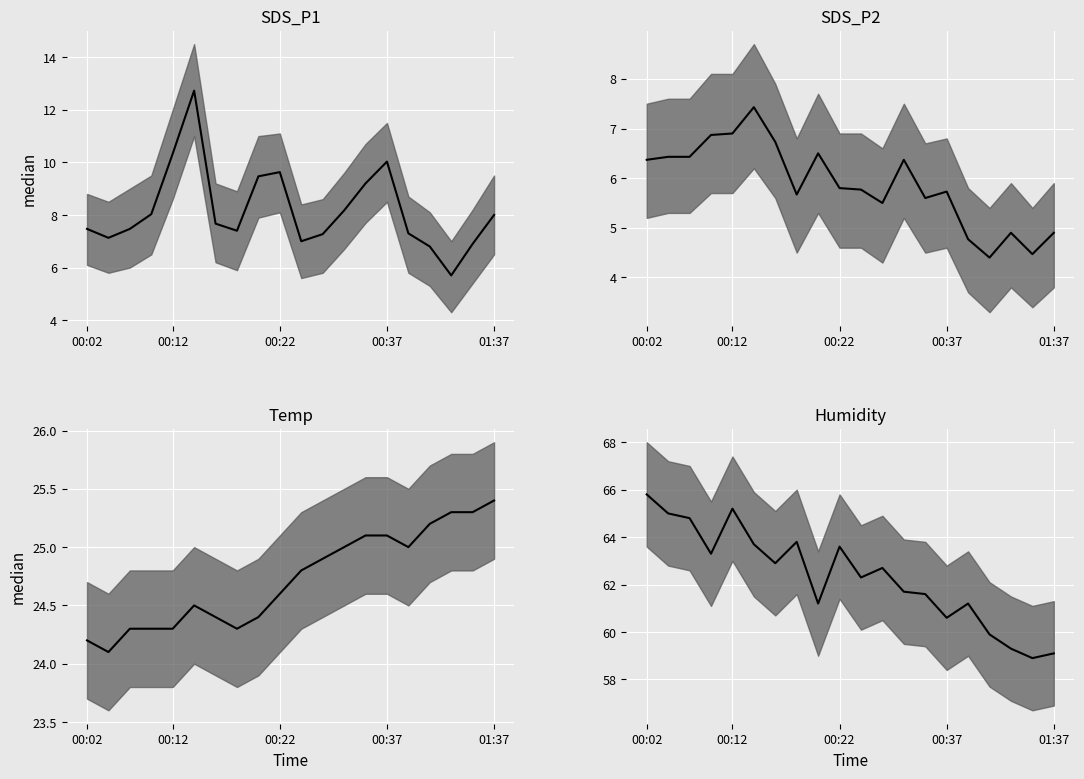

How many values in the SDS_P1 series are below 7?

3